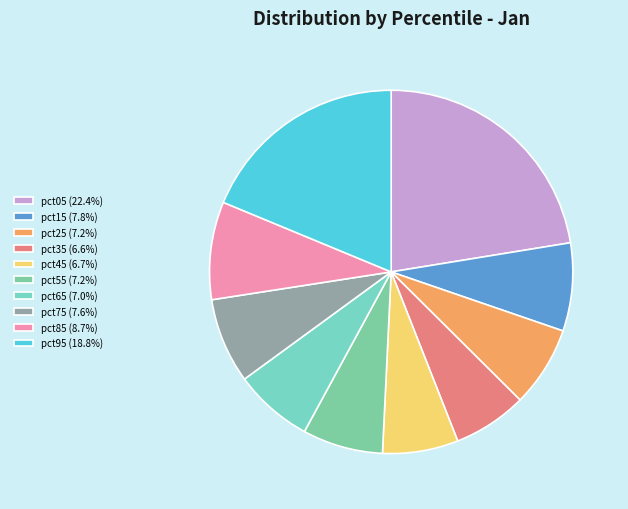

True or false: pct25 accounts for 7% of the total.

True